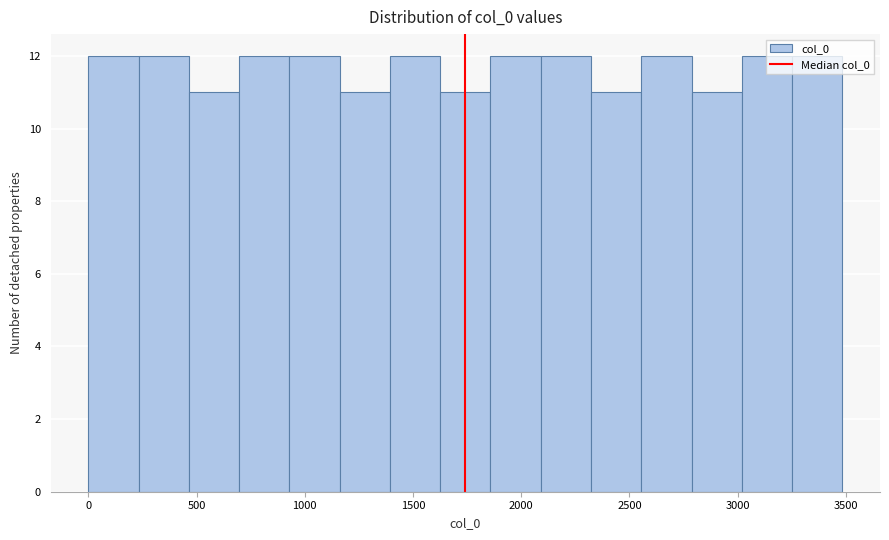

Reading left to right, transcribe this chart: for each bar, give the range it covers on the x-axis and its height. Neither the bar edges nor the heights are printed on the chart, so give them approximately, as read against the axes.

0 to 250: 12
250 to 450: 12
450 to 700: 11
700 to 950: 12
950 to 1150: 12
1150 to 1400: 11
1400 to 1650: 12
1650 to 1850: 11
1850 to 2100: 12
2100 to 2300: 12
2300 to 2550: 11
2550 to 2800: 12
2800 to 3000: 11
3000 to 3250: 12
3250 to 3500: 12